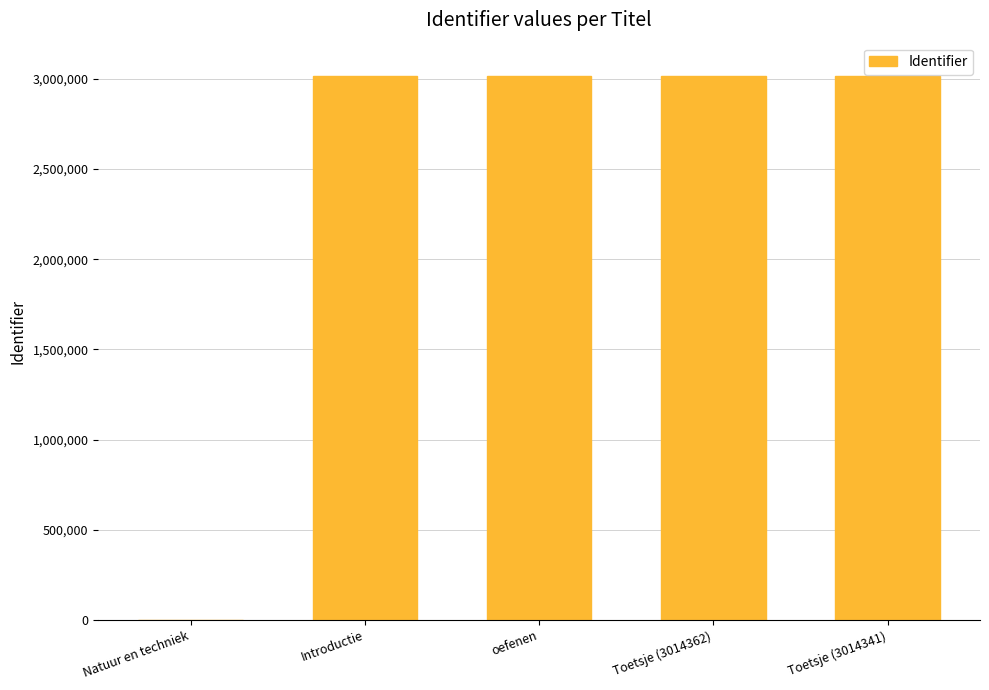

At which label is the value closest to 1507268?

oefenen